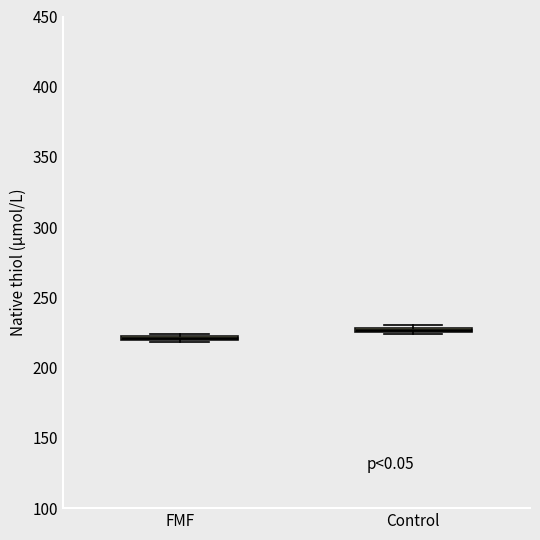

Where is the lower edge of the box for FMF on the y-axis? The values are not printed on the chart, so give them approximately, as read against the axis.

220